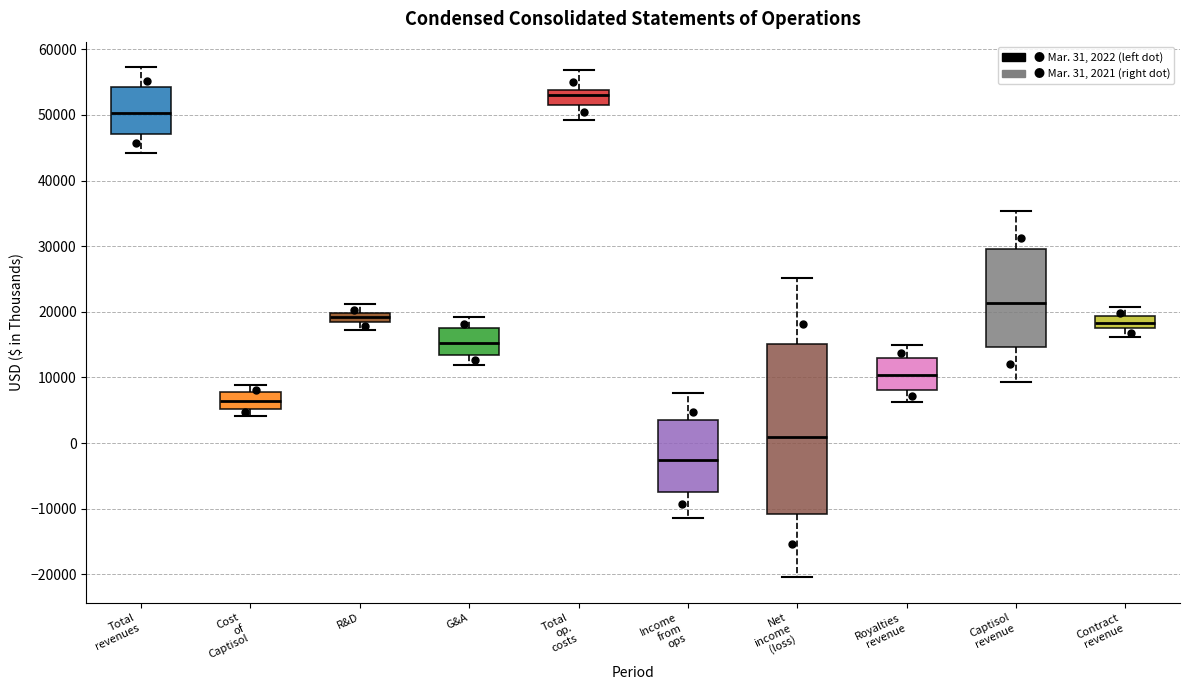

Where does the median line of the box for G&A sit on the y-axis? The values are not printed on the chart, so give them approximately, as read against the axis.

15000